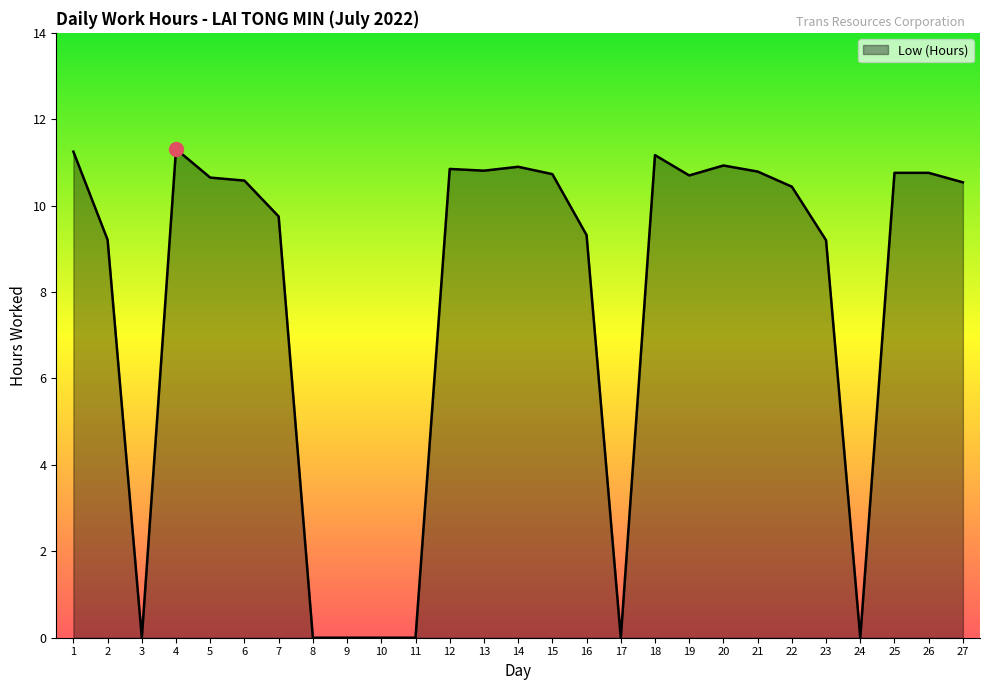

What is the difference between the maximum and minimum values?

11.3